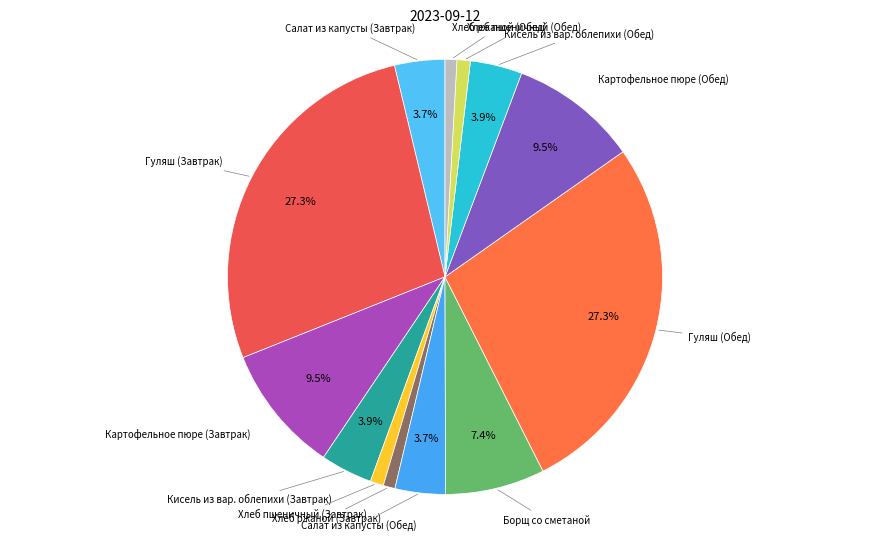

How many segments does this pie chart have?

13